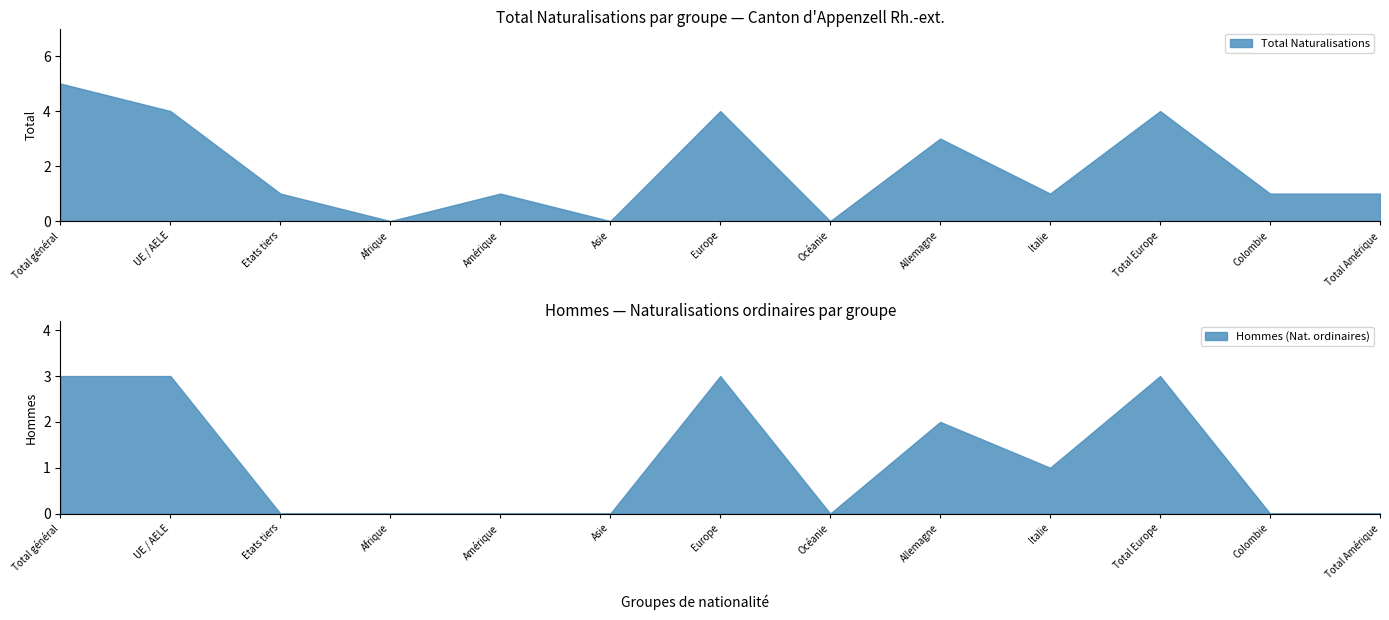

The Total Naturalisations series shows 0 at Océanie. True or false?

True